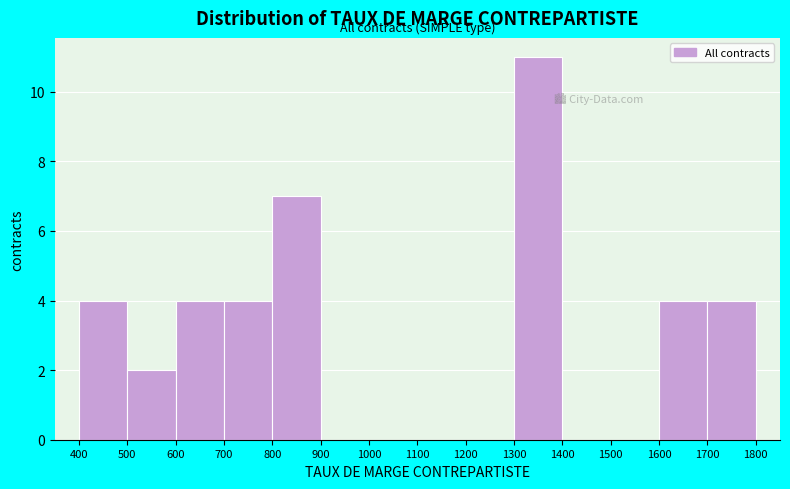

Over which range of the x-axis is the bar tallest?

1300 to 1400